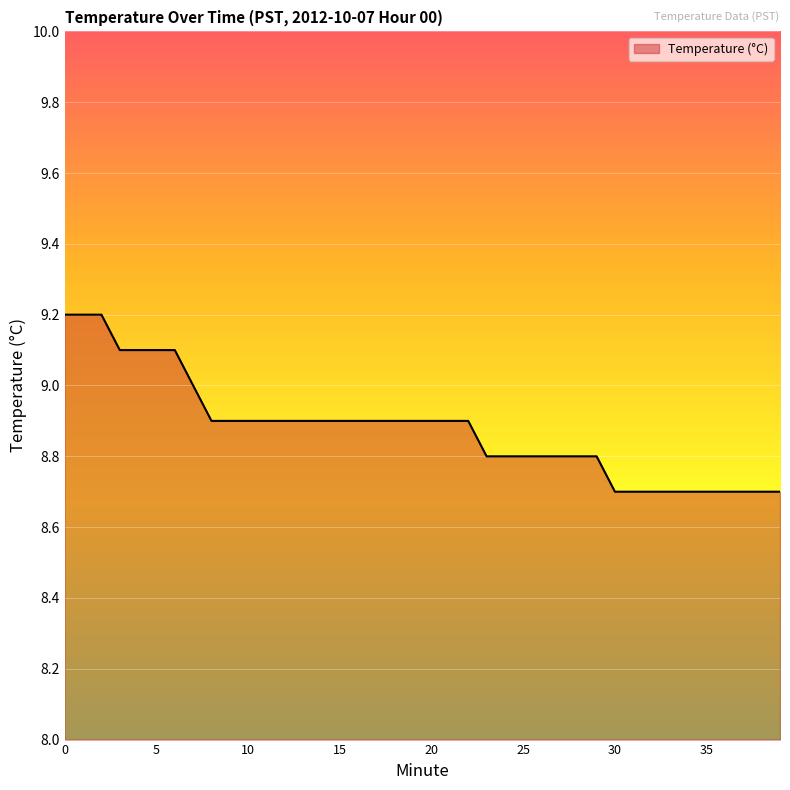

What is the sum of all values?

355.1